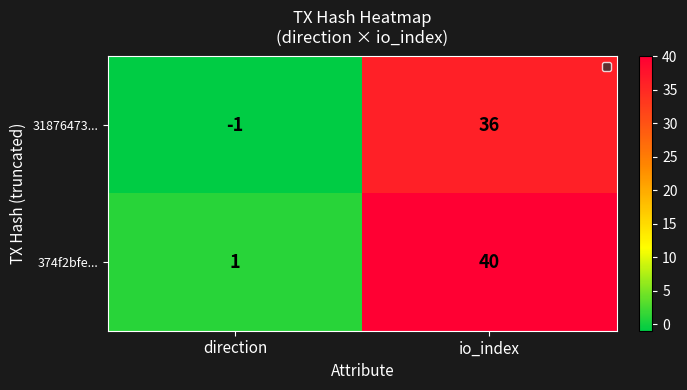

Where is 31876473... nearest to the value 17?

direction